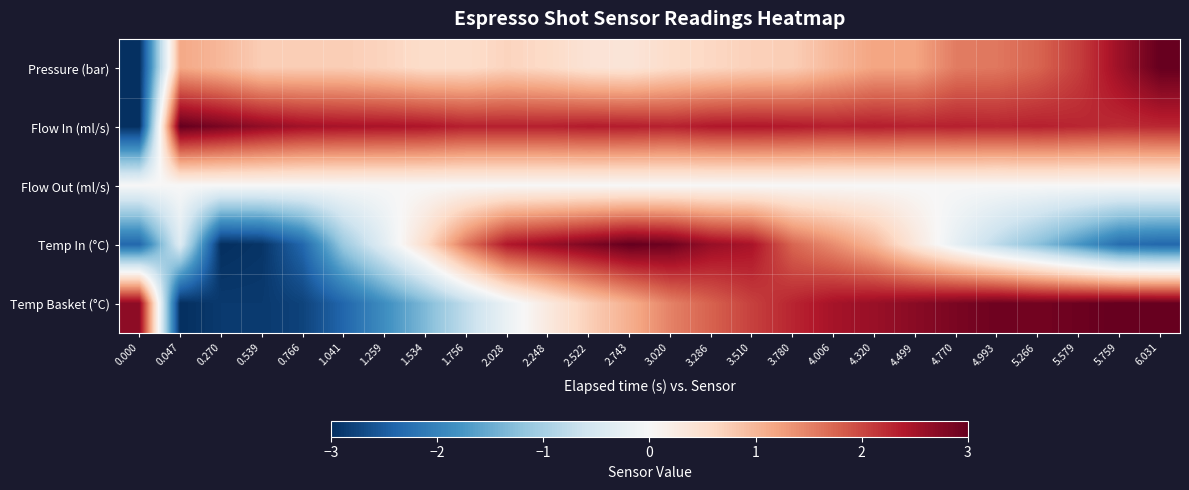

Between 2.028 and 0.047, which is larger?

0.047